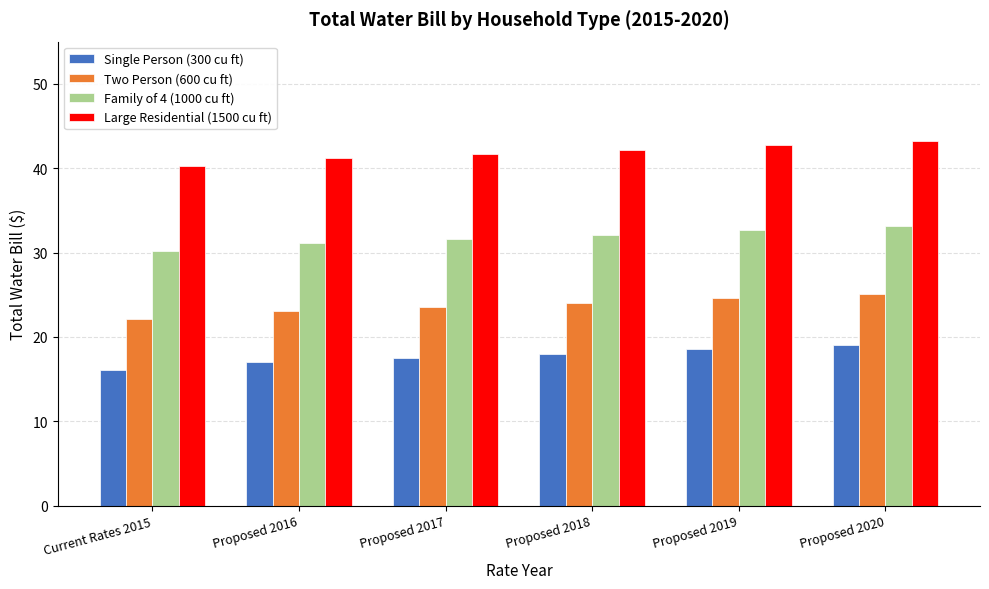

Is the value of Two Person (600 cu ft) at Current Rates 2015 greater than the value of Family of 4 (1000 cu ft) at Proposed 2020?

No